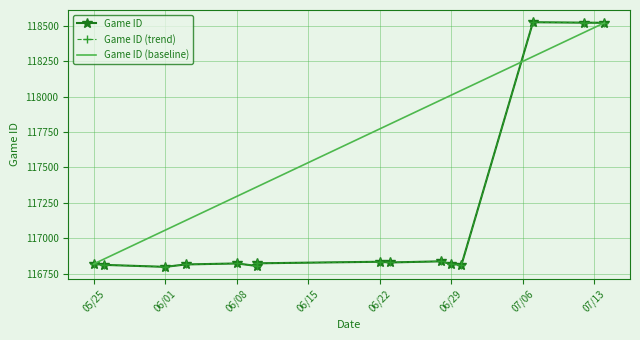

What is the average value?

117160